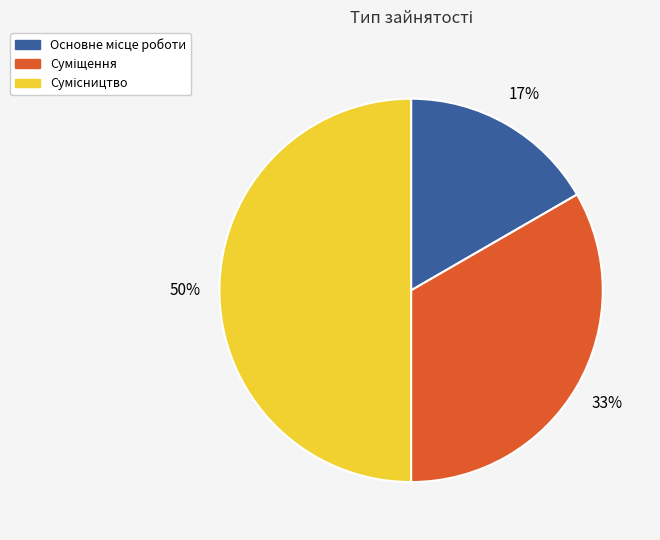

To the nearest percent, what is the average slice percentage?

33%